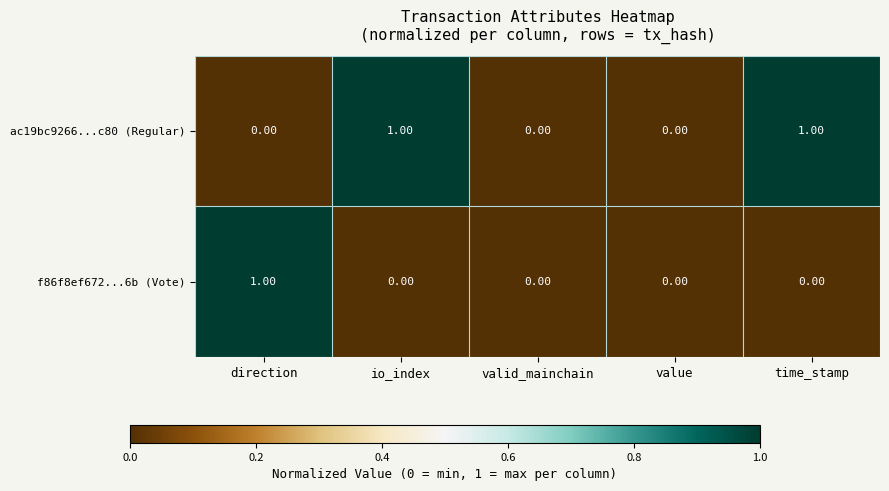

Between io_index and value, which series saw the biggest shift?

ac19bc9266...c80 (Regular)